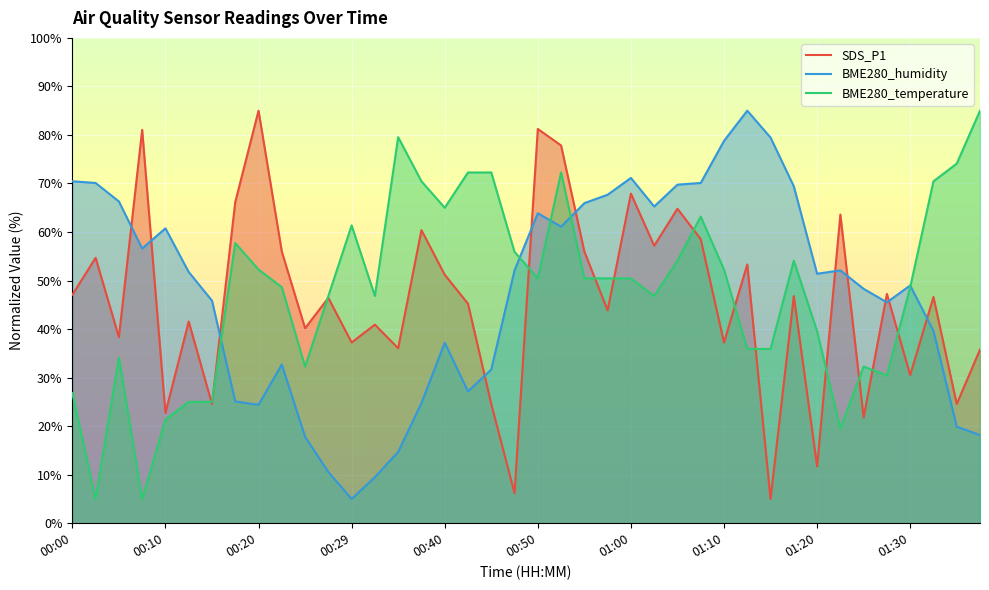

Which has a higher value, 22 or 10?

22